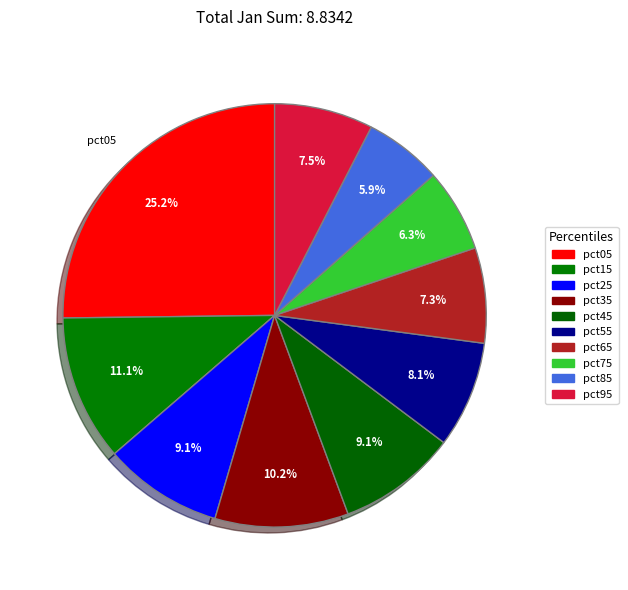

What percentage is NOT represented by pct95?

92.5%